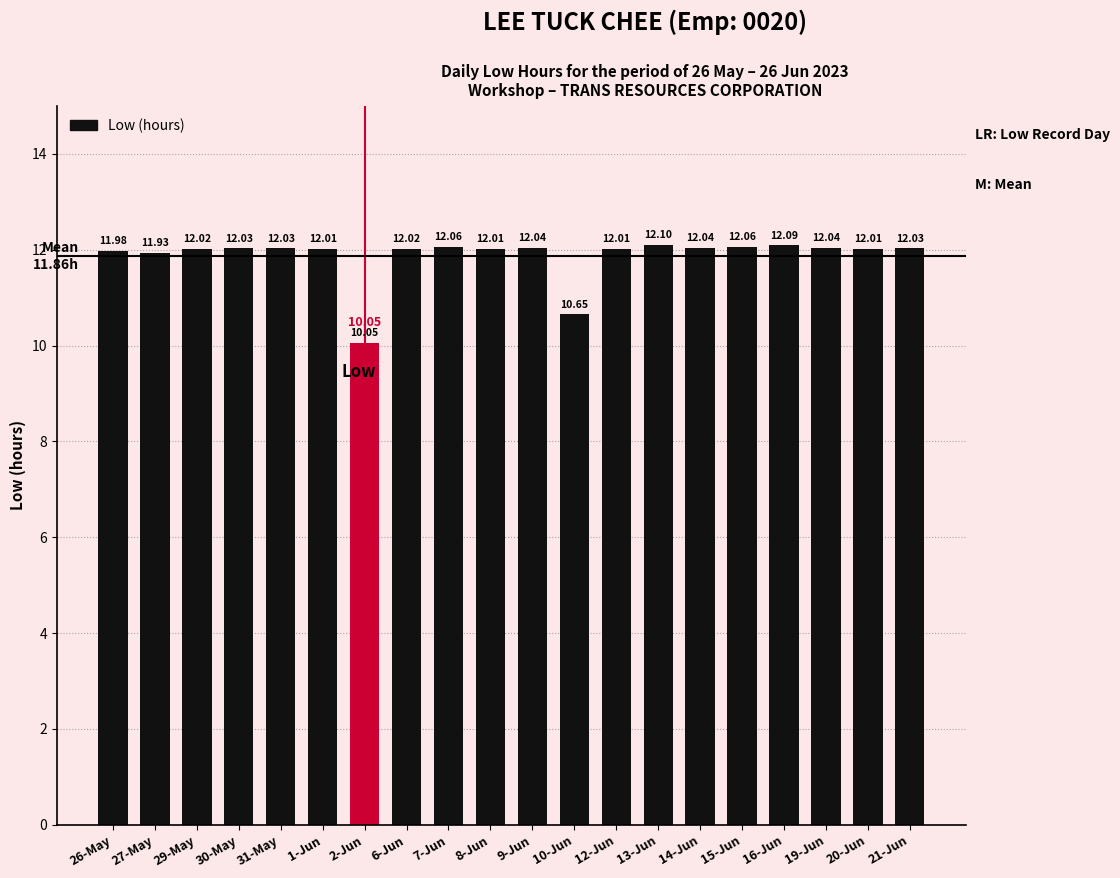

Where is the data nearest to the value 11?

10-Jun